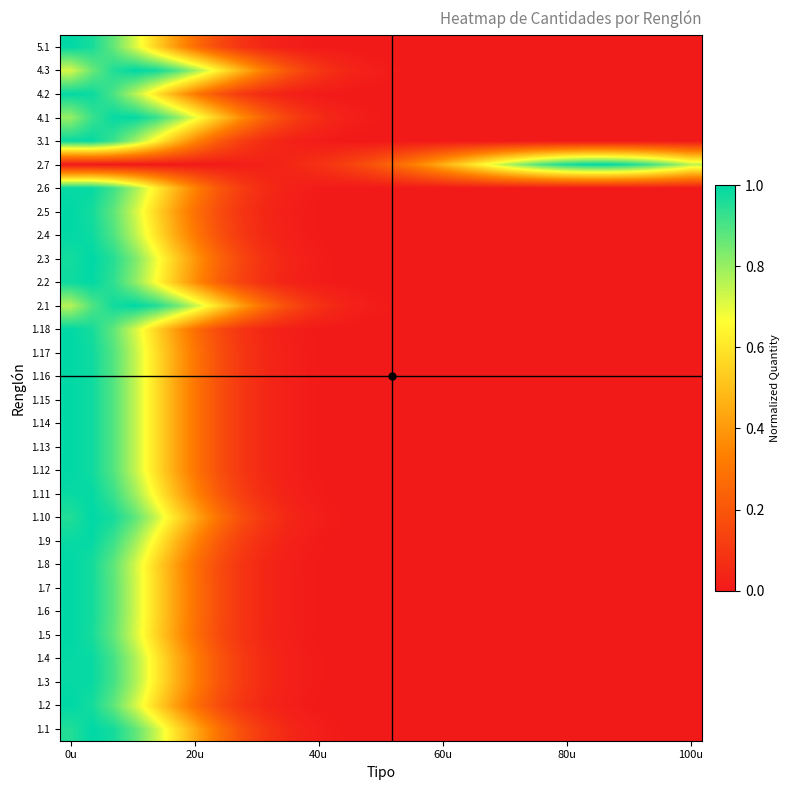

At how many categories does at least one series exceed 0?

30